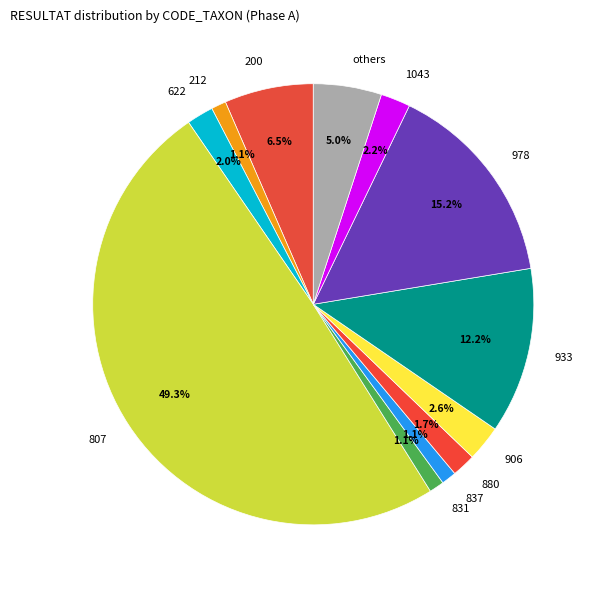

Combined, do 880 and 978 account for over 50%?

No